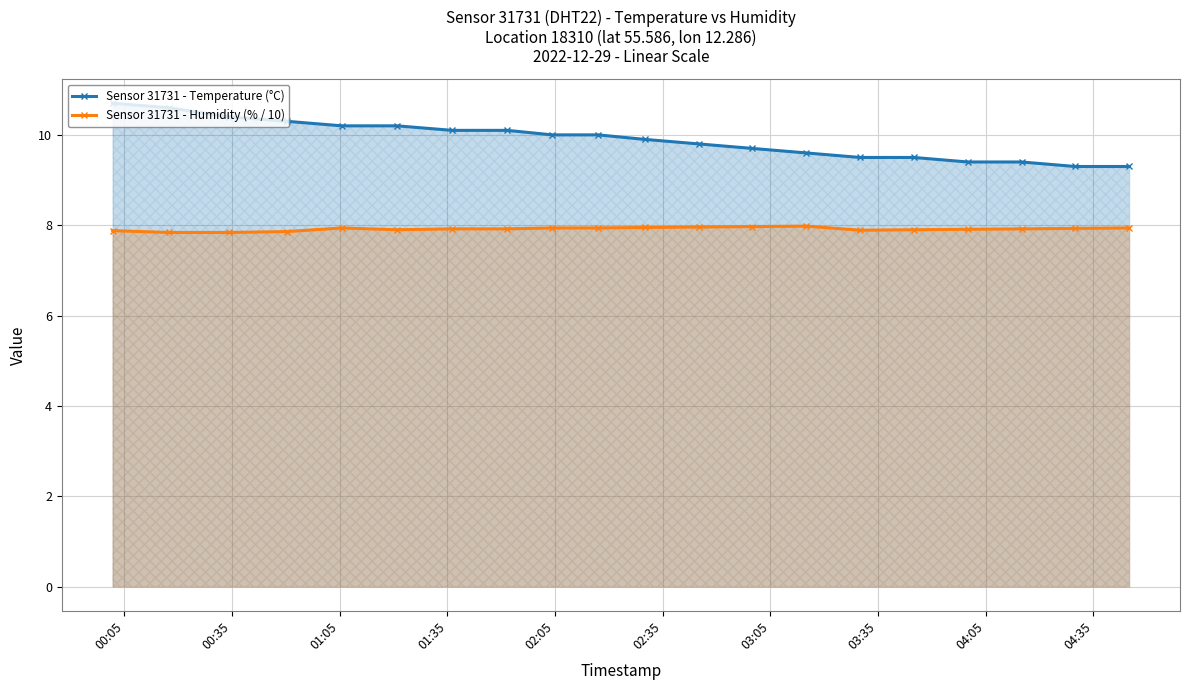

True or false: Sensor 31731 - Humidity (% / 10) and Sensor 31731 - Temperature (°C) intersect in this chart.

False